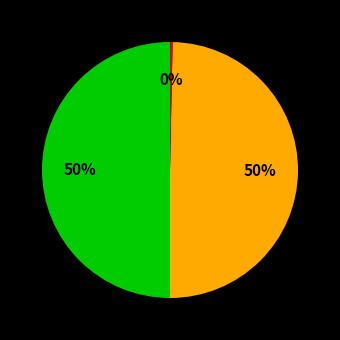

To the nearest percent, what is the average slice percentage?

33%